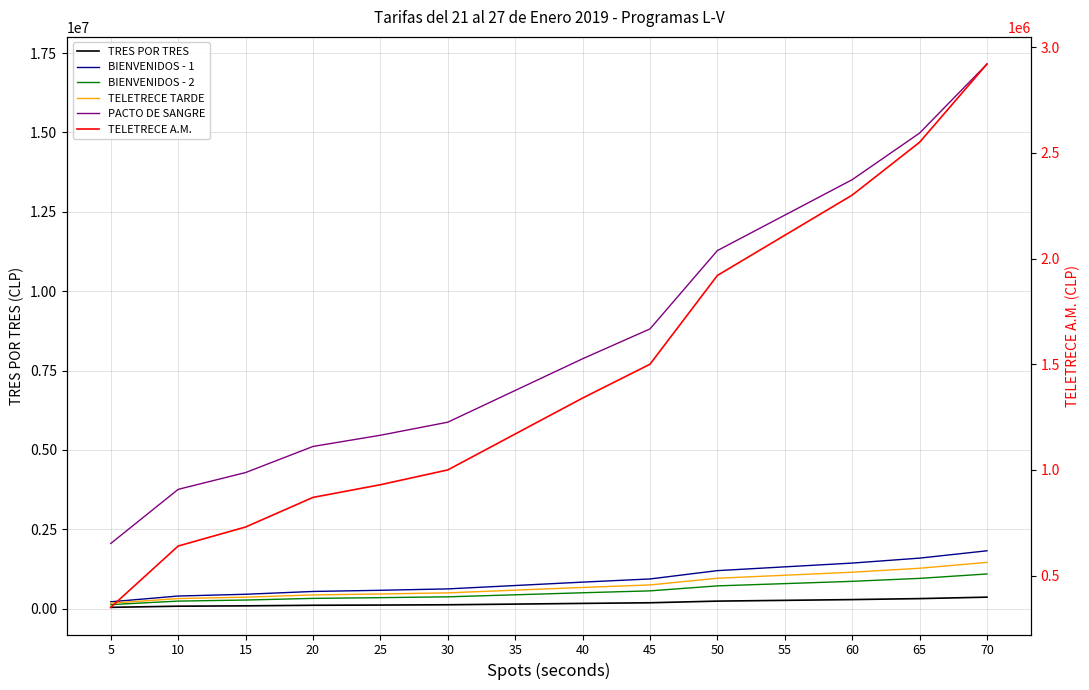

Does the chart have visible grid lines?

Yes